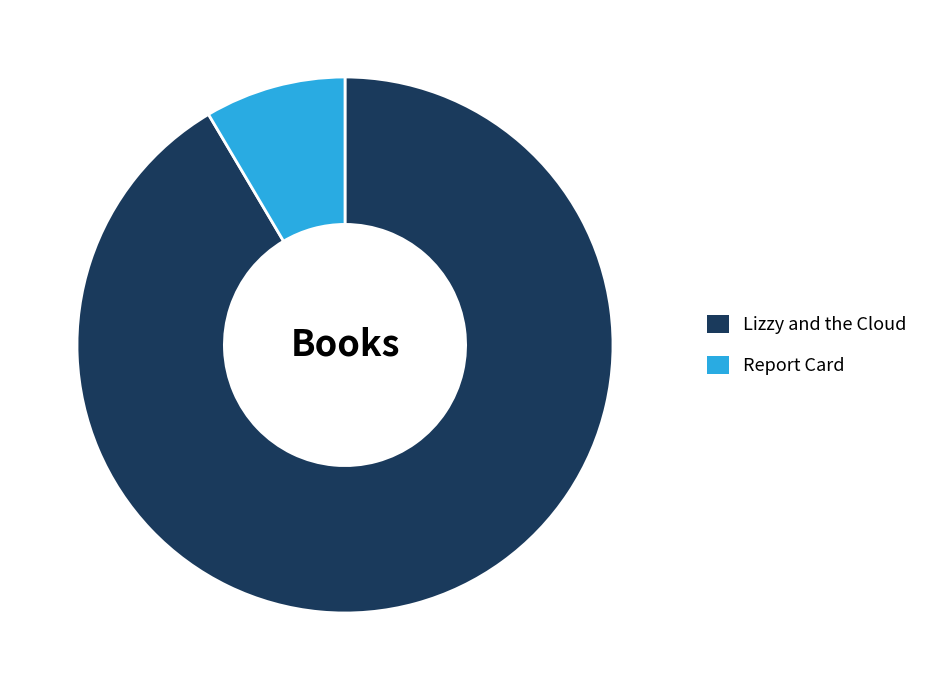

Which slice is the smallest?

Report Card